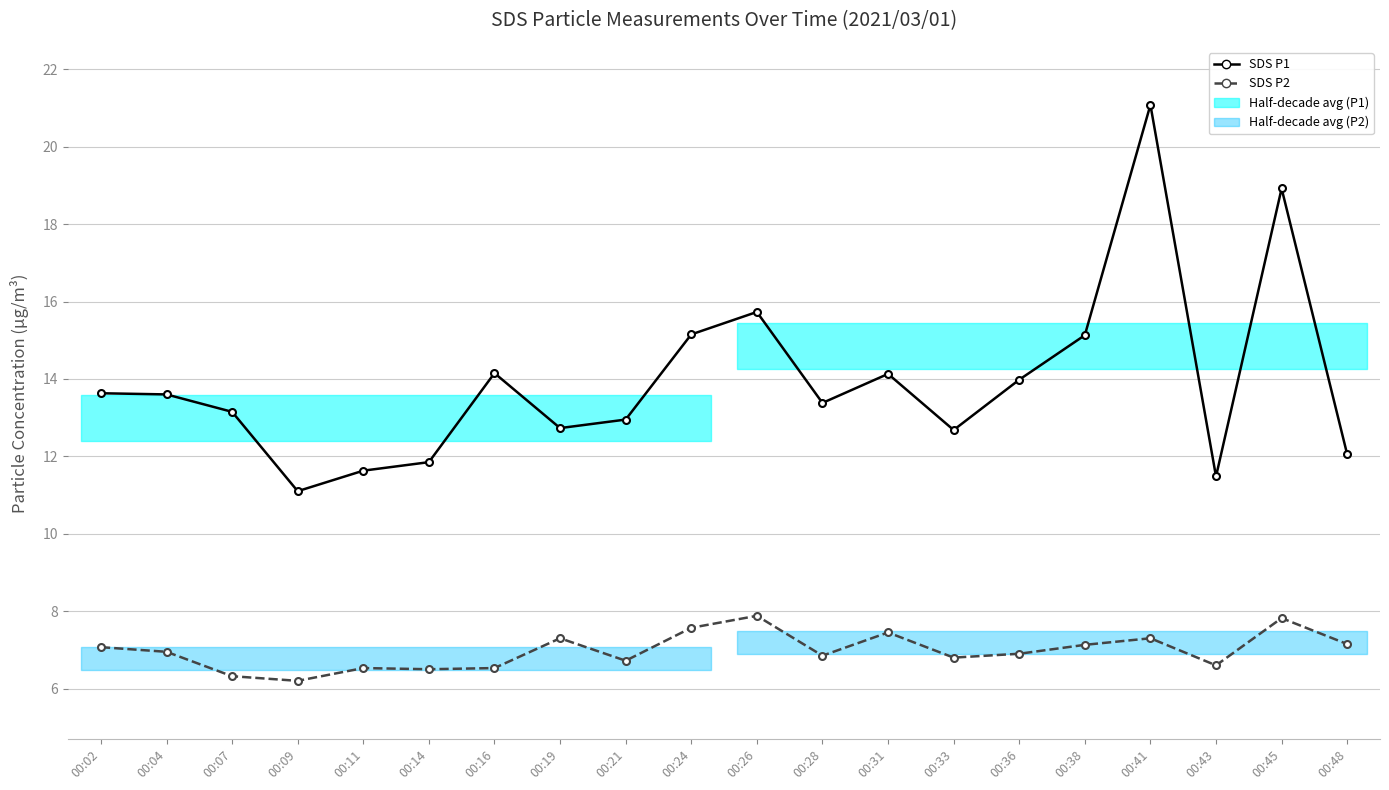

What is the total value across all series at 00:04?

20.6